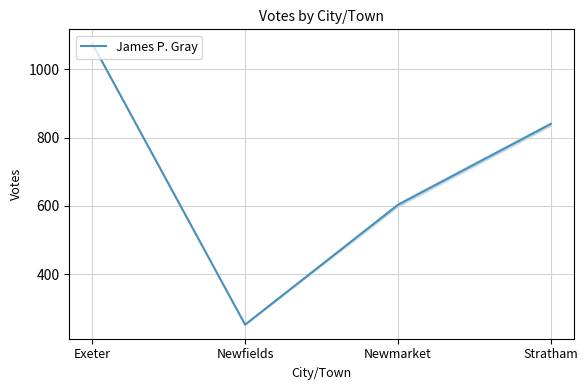

At which label is the value closest to 664?

Newmarket